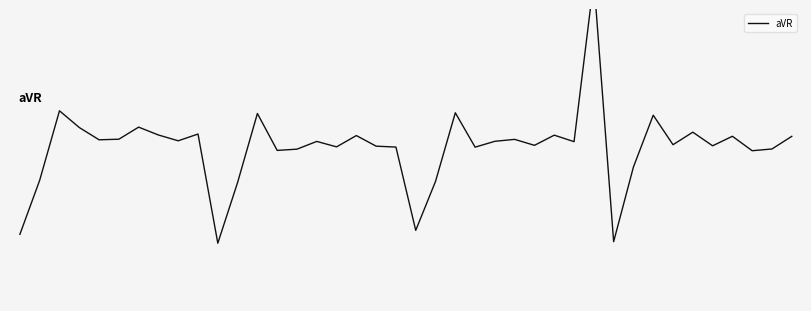

Which category has the lowest value across all series?

10